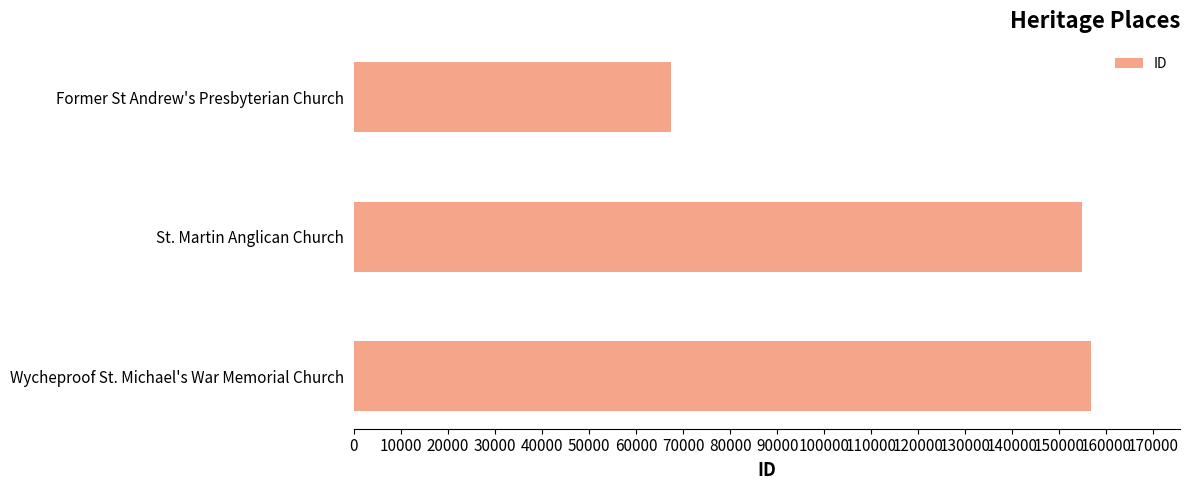

What value does the data have at Former St Andrew's Presbyterian Church, to the nearest 10?

67510